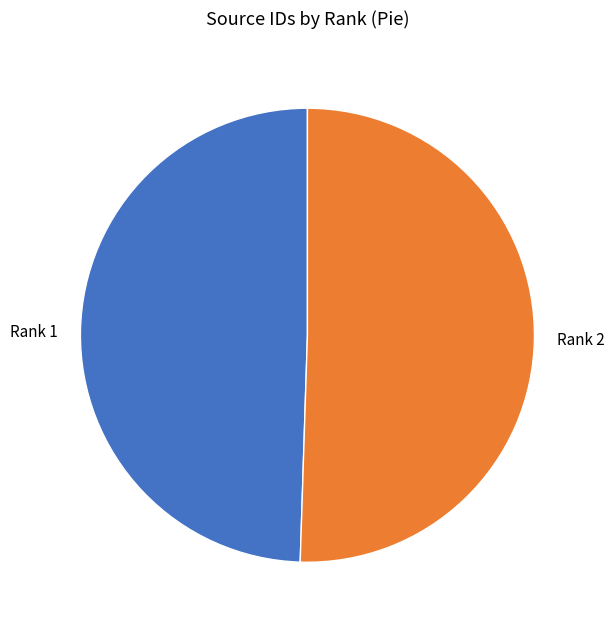

Which slice is the largest?

Rank 2